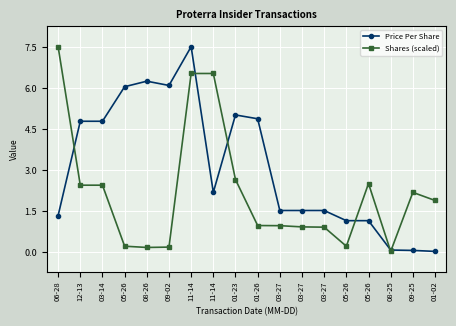

Which series has the widest spread of values?

Price Per Share